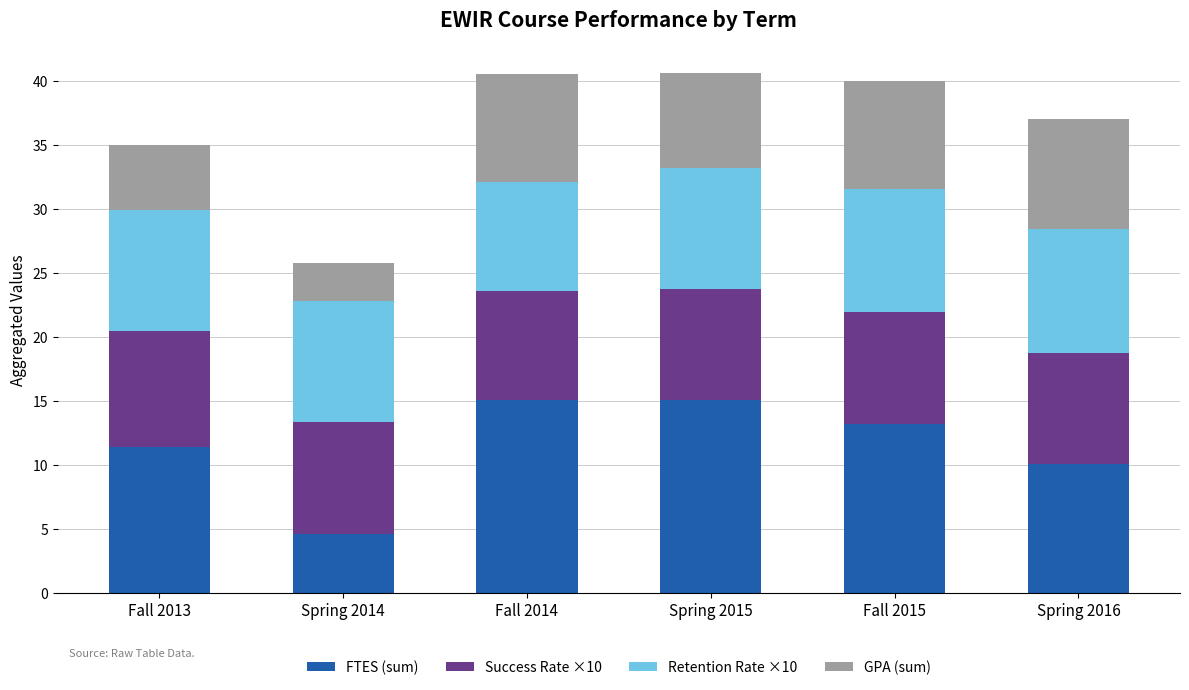

The FTES (sum) series shows 20.0 at Fall 2013. True or false?

False